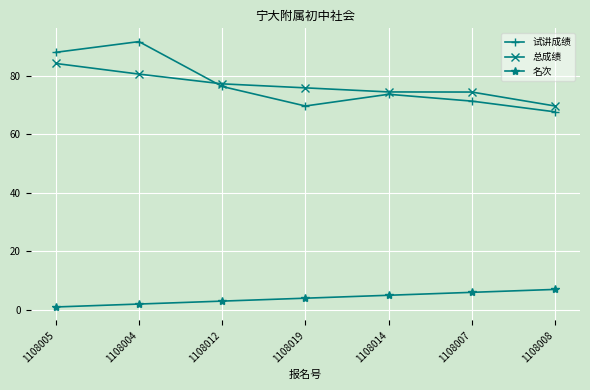

What position from the right is 1108005?

7